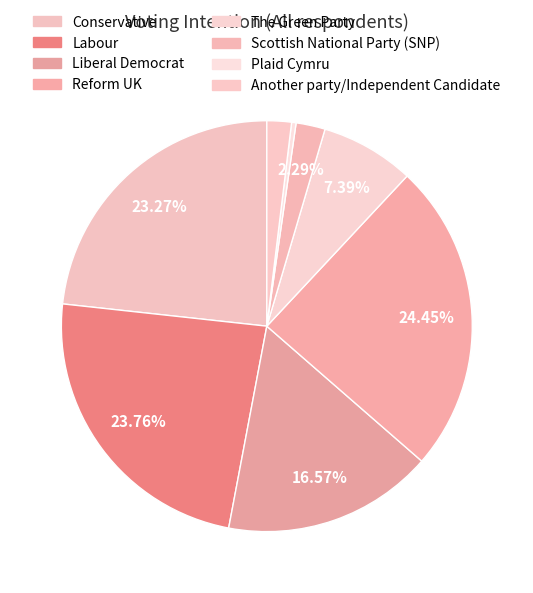

Is it true that Plaid Cymru is 8% of the pie?

False